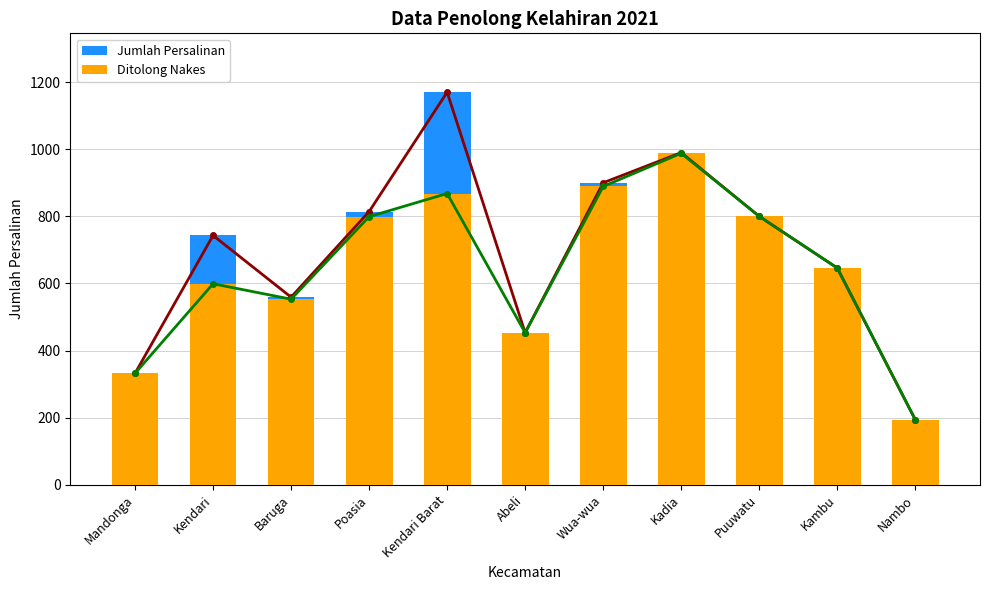

Count the number of categories in the chart.

11